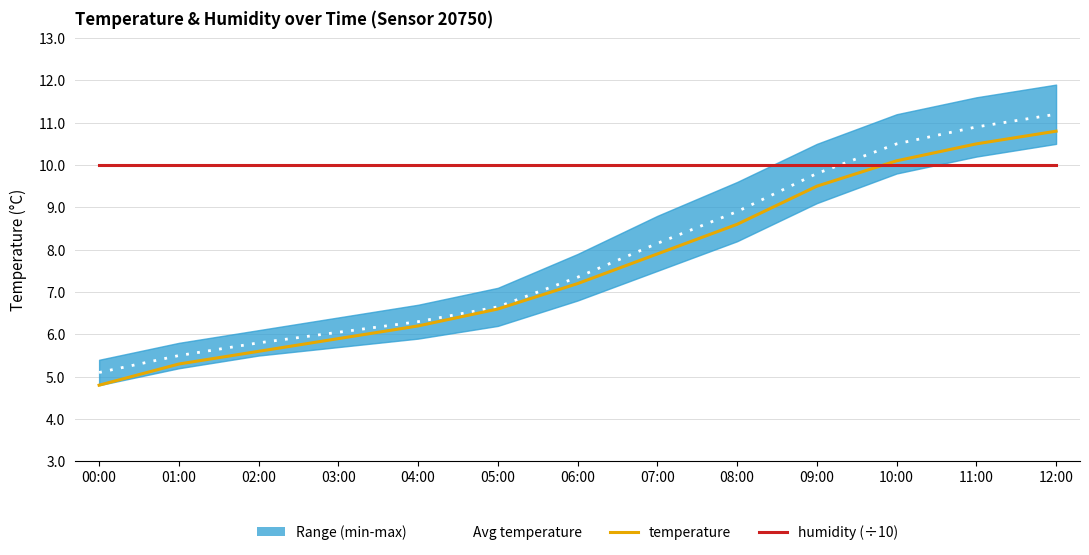

What is the difference between the highest and lowest values at 03:00?

4.1